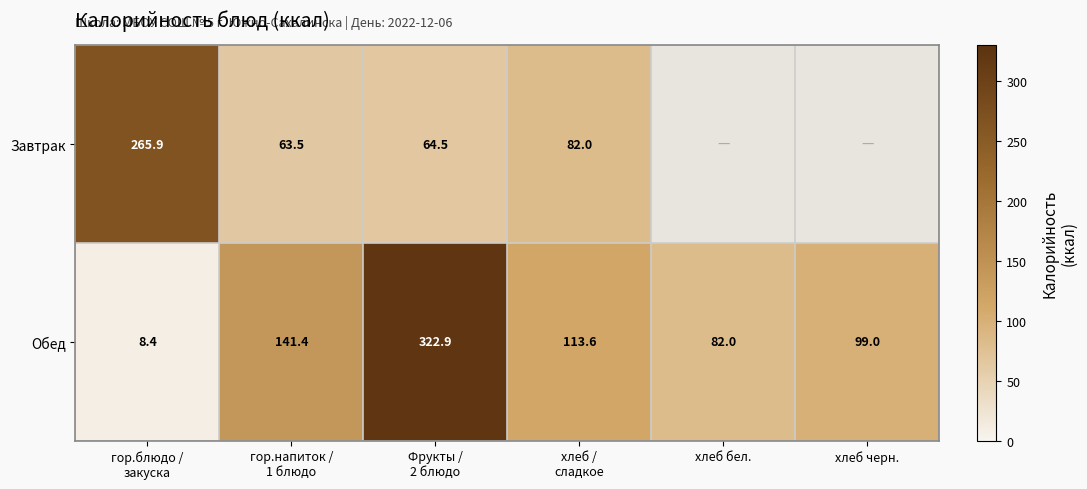

Which series changed the most between хлеб / сладкое and хлеб черн.?

Обед